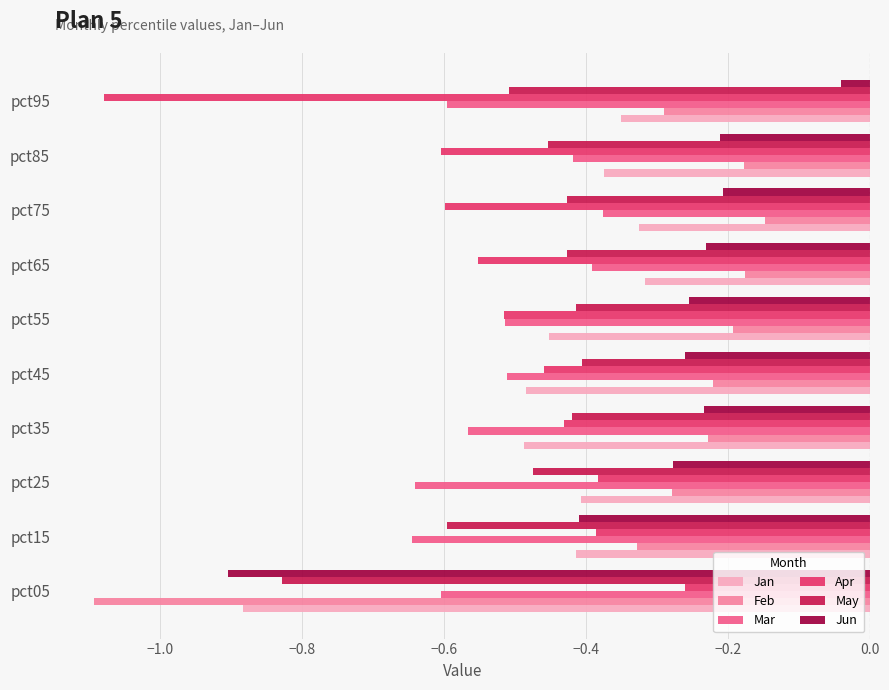

Rank the series by their maximum value, from highest to lowest.

Jun, Feb, Apr, Jan, Mar, May